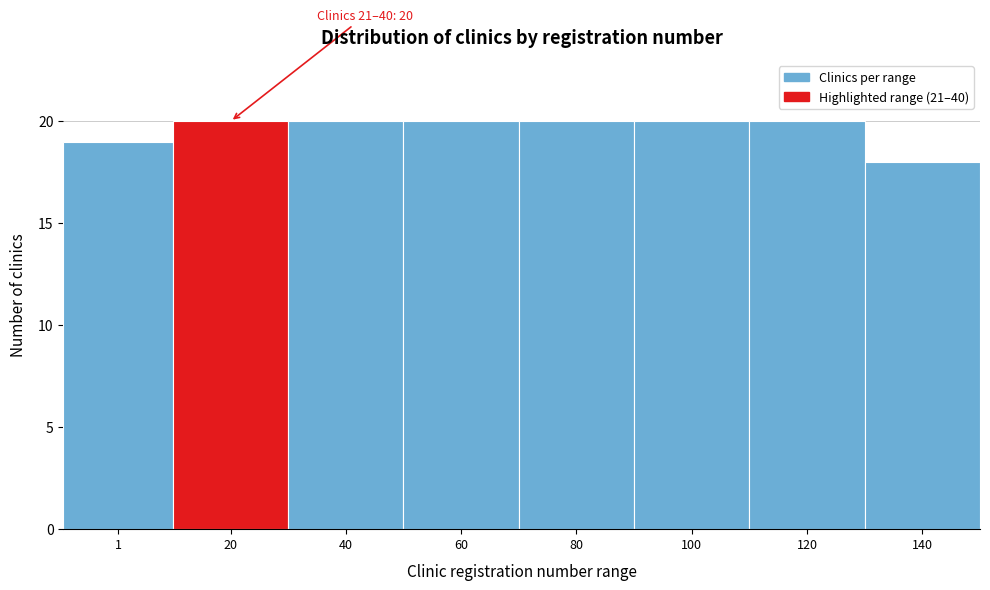

Reading left to right, list all the values displayed in this chart.

19	20	20	20	20	20	20	18